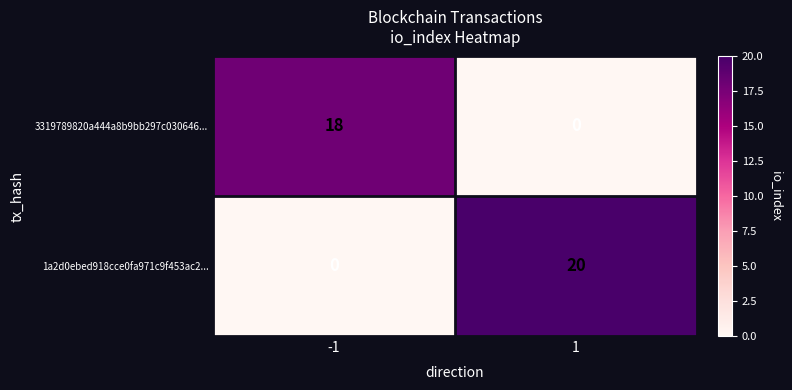

Read the 3319789820a444a8b9bb297c030646... value at -1.

18